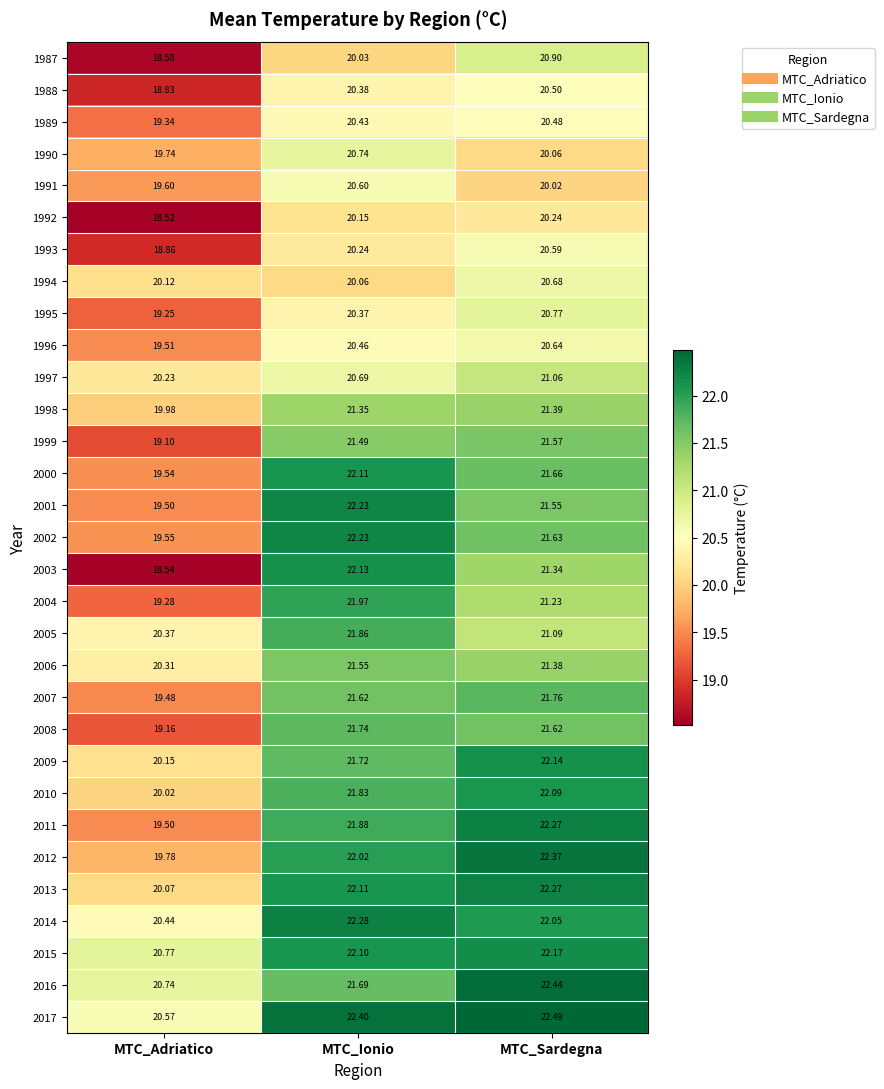

How many distinct data groups are displayed?

31